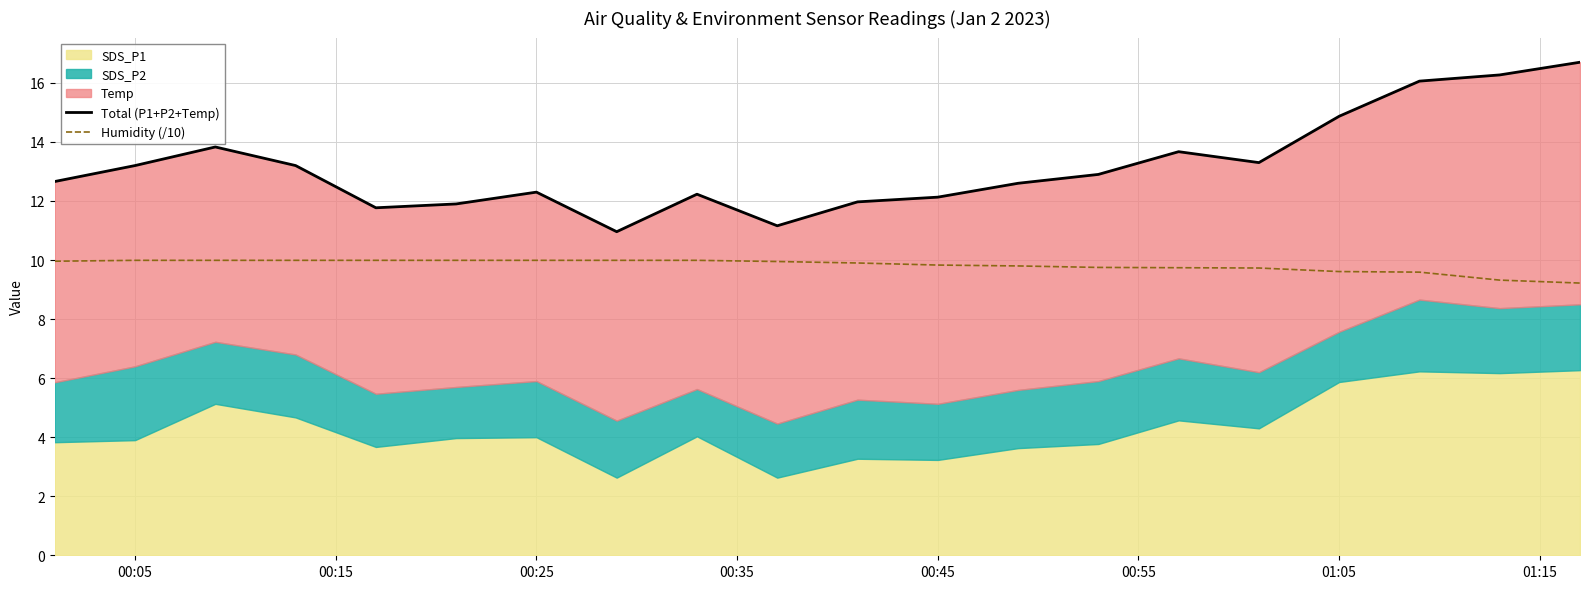

Which series has the largest total across all categories?

Total (P1+P2+Temp)